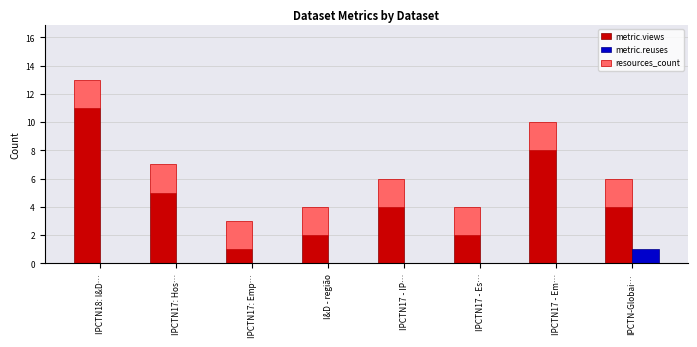

Between IPCTN18: I&D… and IPCTN-Globai…, which series saw the biggest shift?

metric.views